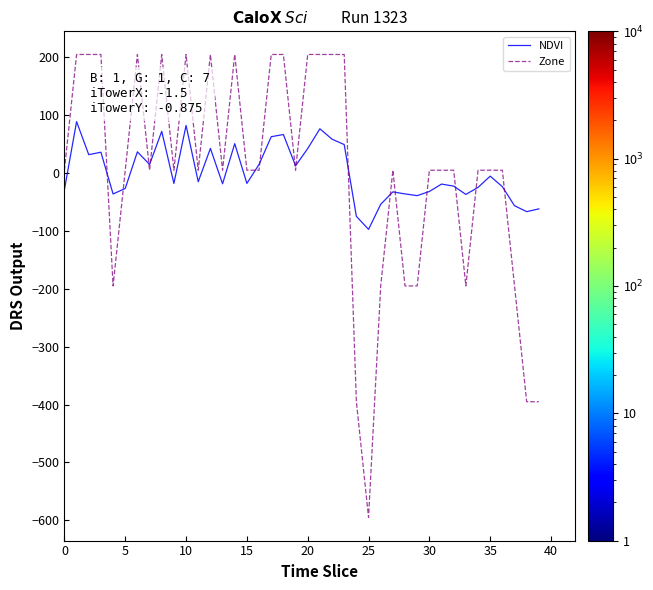

What is the minimum value shown in the chart?

-595.0